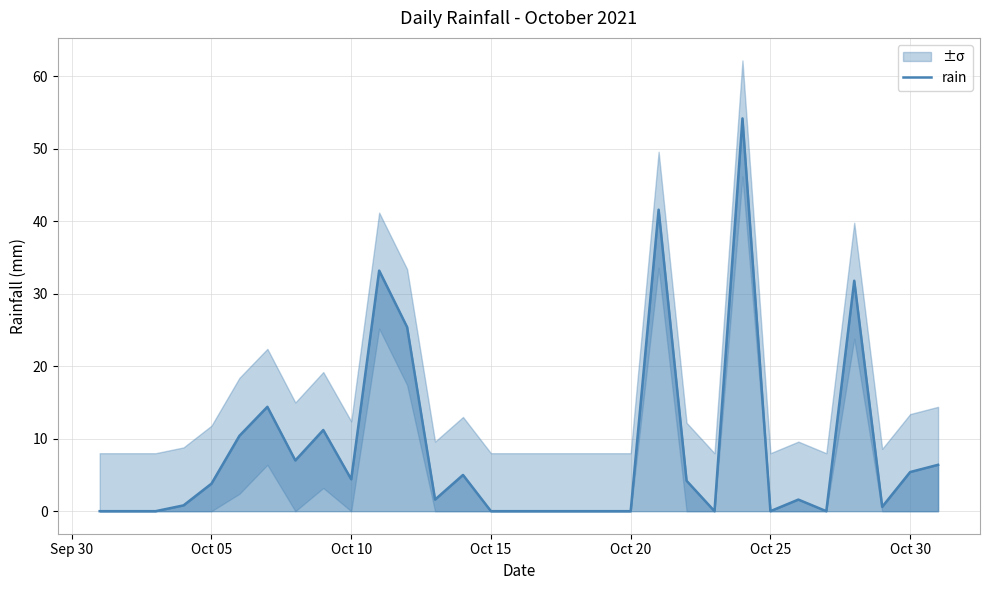

What is the highest value of the rain series?

54.2